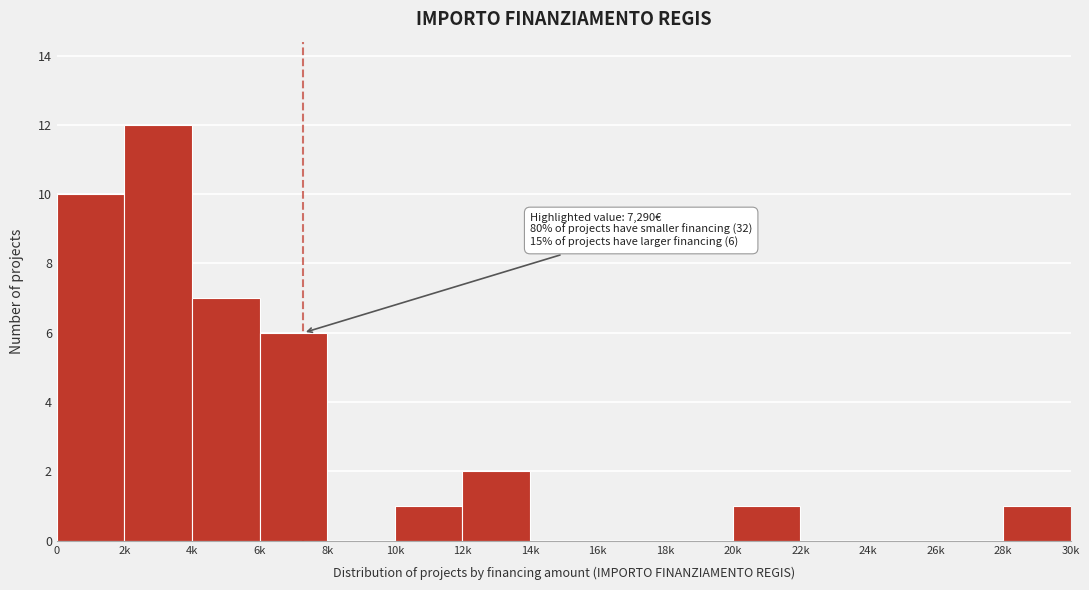

Reading left to right, what are all the values shown in this chart?

0=10	2k=12	4k=7	6k=6	8k=0	10k=1	12k=2	14k=0	16k=0	18k=0	20k=1	22k=0	24k=0	26k=0	28k=1